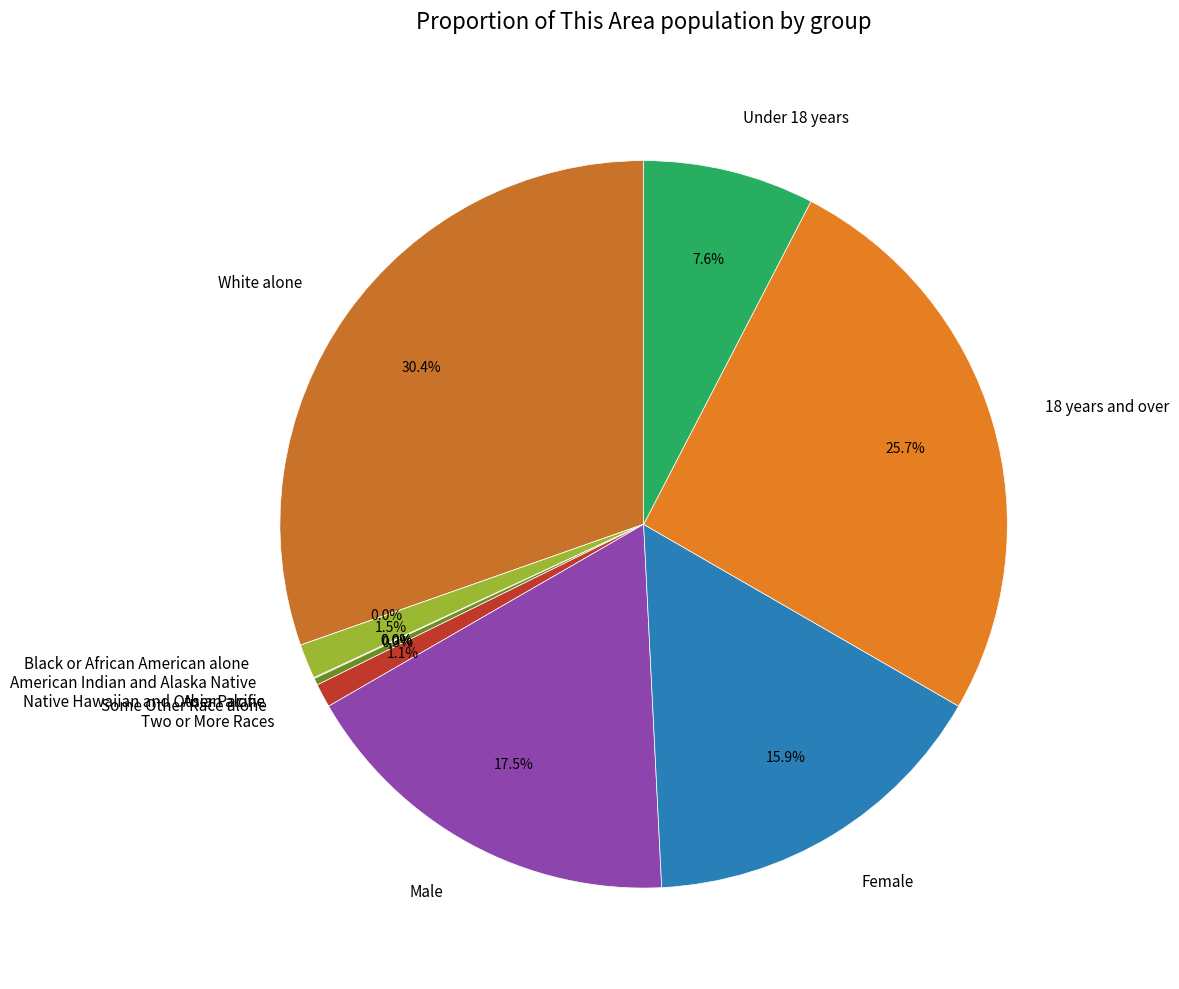

What percentage is NOT represented by Native Hawaiian and Other Pacific?

100.0%